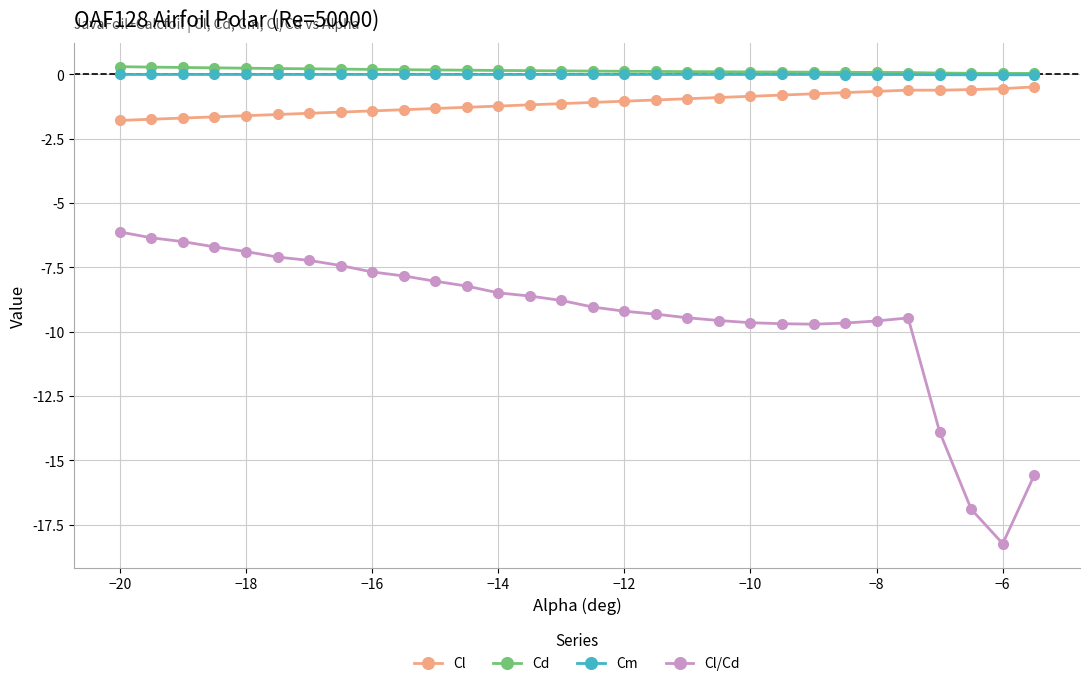

What is the difference between the second highest and minimum values in the Cl series?

1.2